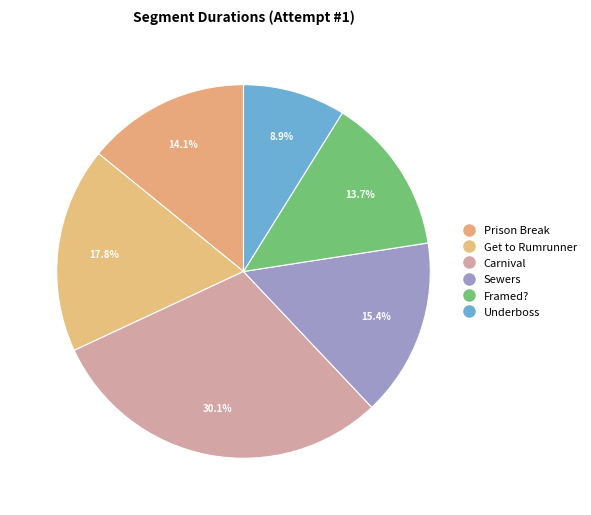

How many segments does this pie chart have?

6